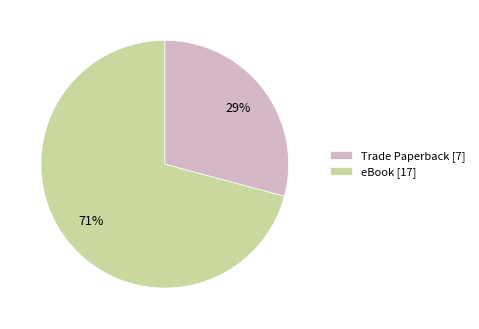

What is the ratio of the value at Trade Paperback [7] to the value at eBook [17]?

0.4